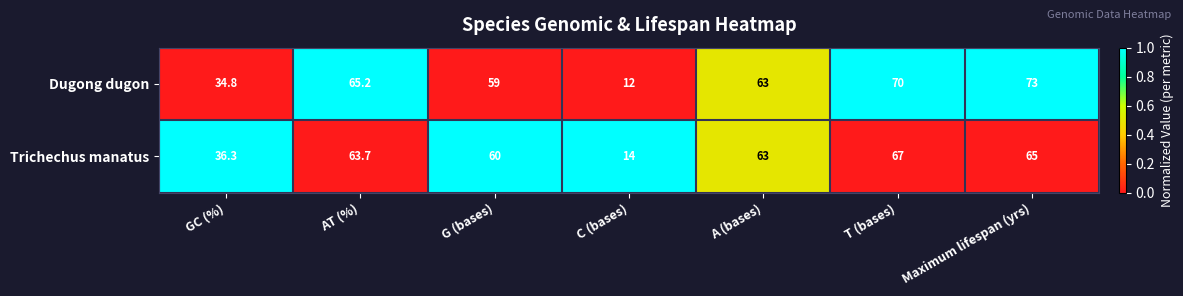

Which series has the largest total across all categories?

Dugong dugon